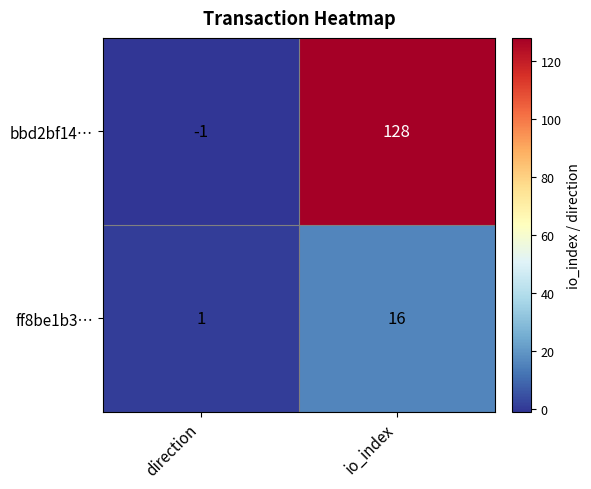

What is the spread (max minus min) of values at io_index?

112